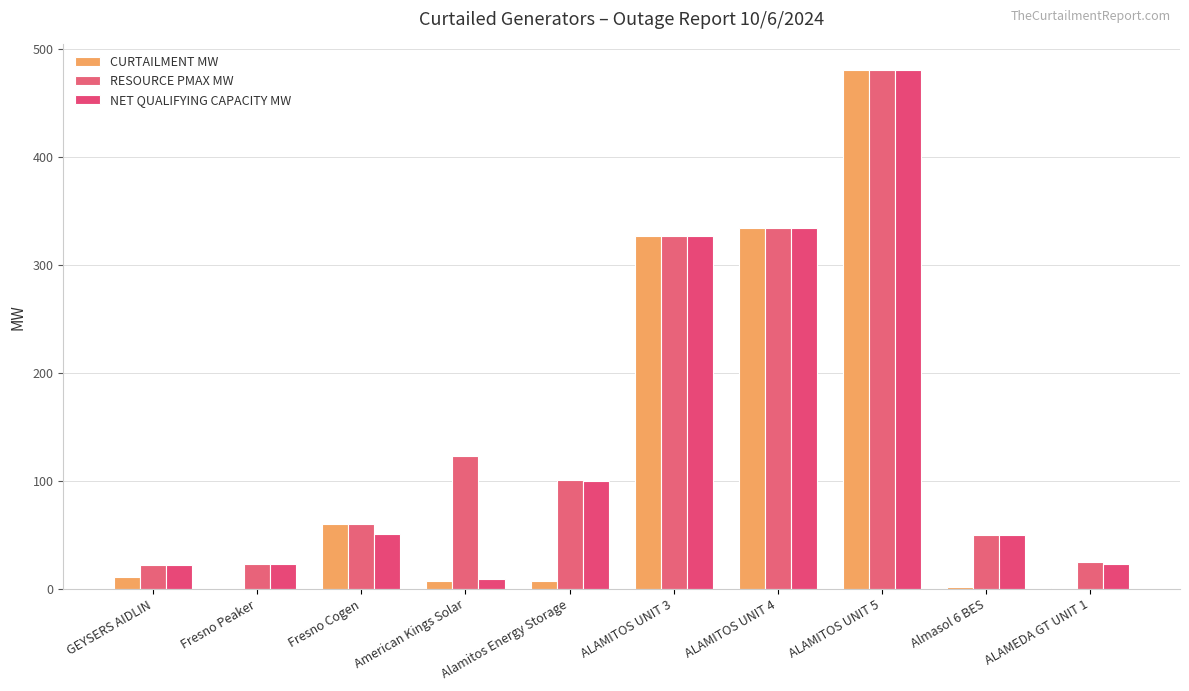

Where is CURTAILMENT MW nearest to the value 240?

ALAMITOS UNIT 3